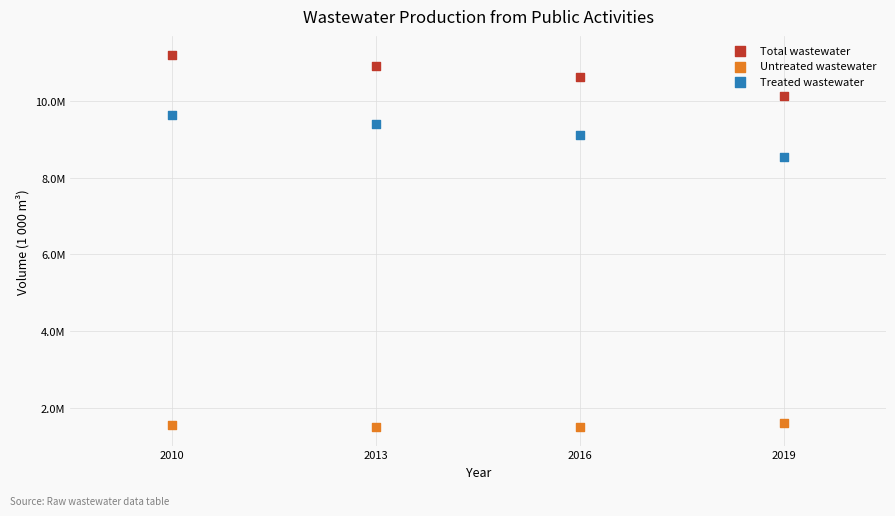

What are all the series names shown in the legend?

Total wastewater, Untreated wastewater, Treated wastewater